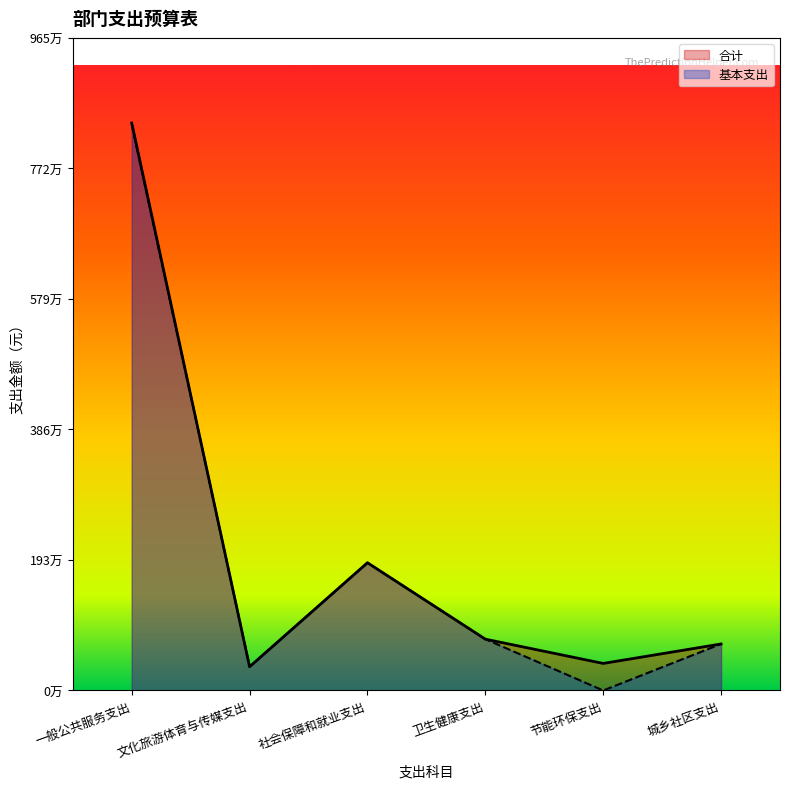

How many lines are shown in the chart?

2